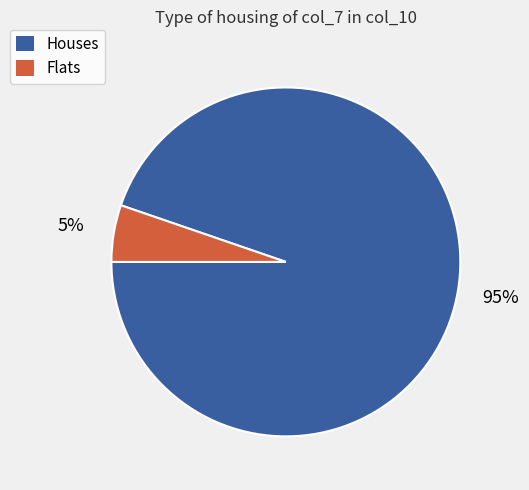

Which slice represents more than half of the pie?

Houses